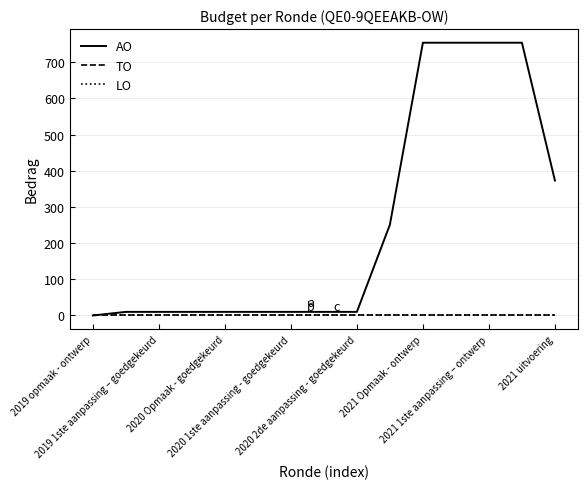

At how many categories does at least one series exceed 348?

5